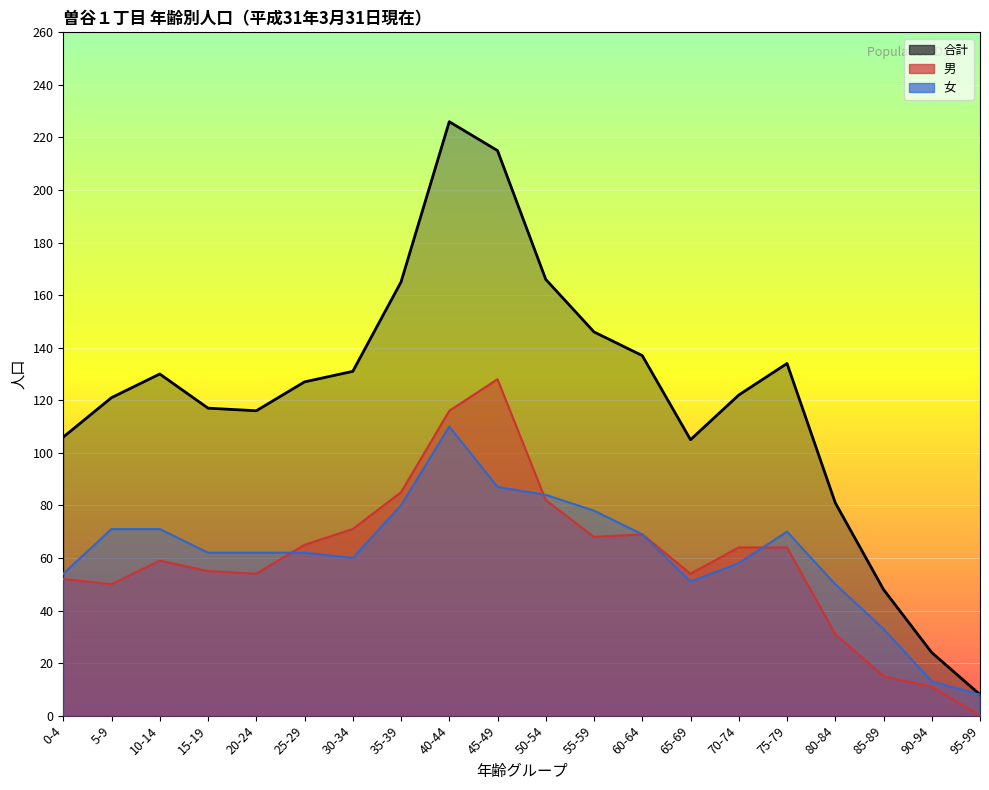

What is the sum of all 男 values?

1193